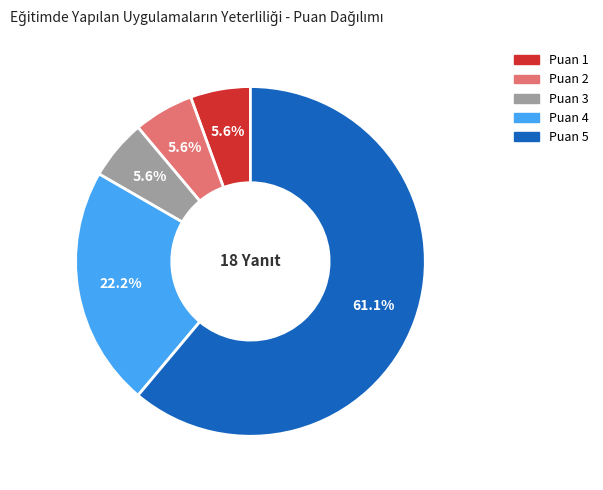

Is there a majority slice in this chart?

Yes